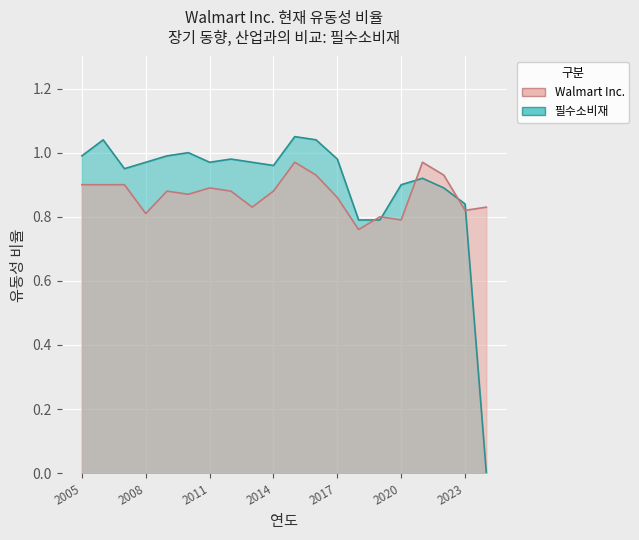

Is it true that Walmart Inc. equals 1.2 at 2009?

False